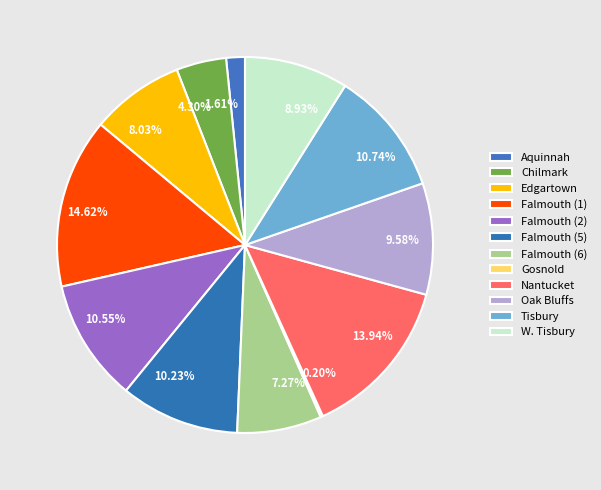

Combined, do 10.23% and 8.93% account for over 50%?

No